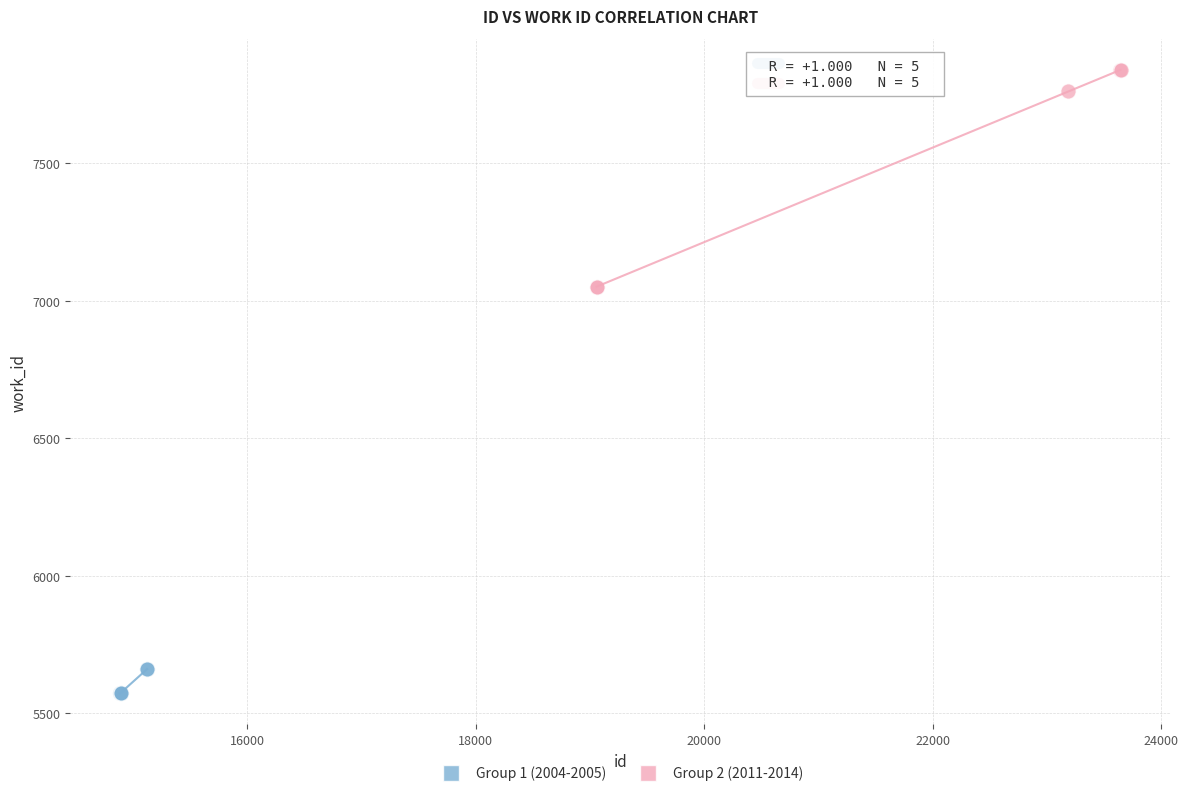

Which series reaches the maximum Y coordinate?

Group 2 (2011-2014)